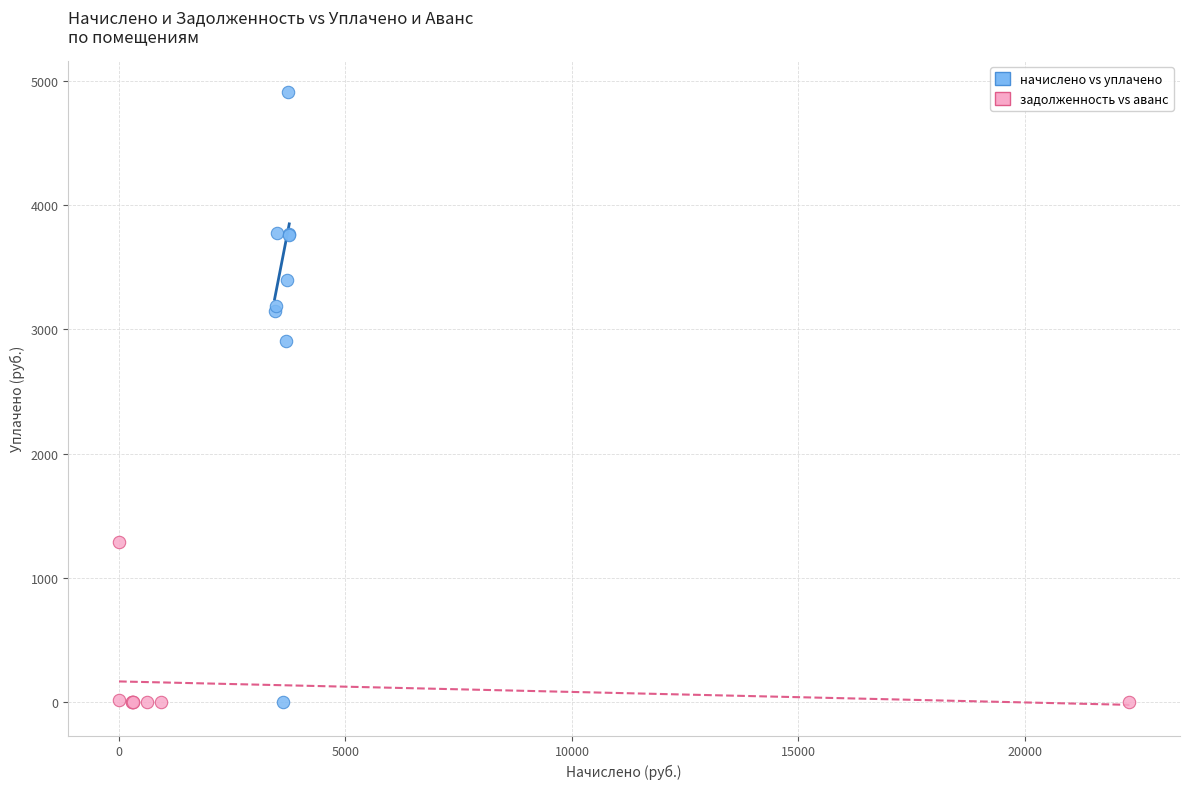

Which series has the widest spread of Y values?

начислено vs уплачено